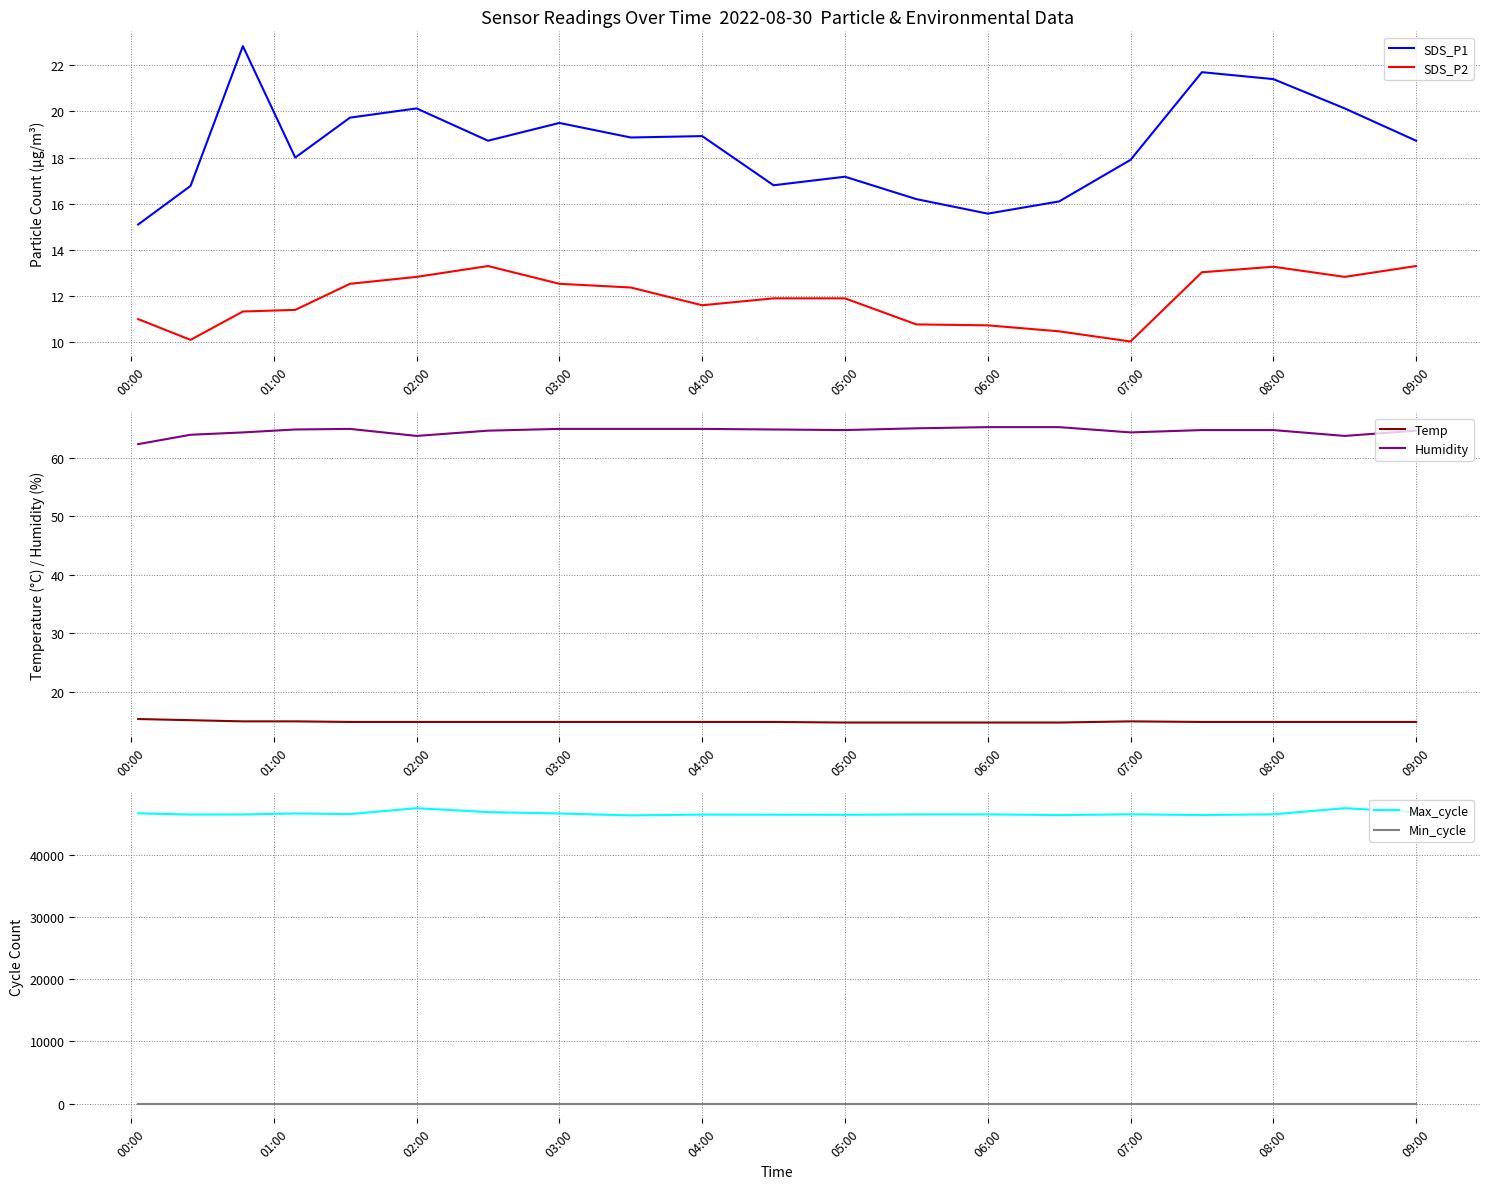

What is the average value of the Max_cycle series?

46575